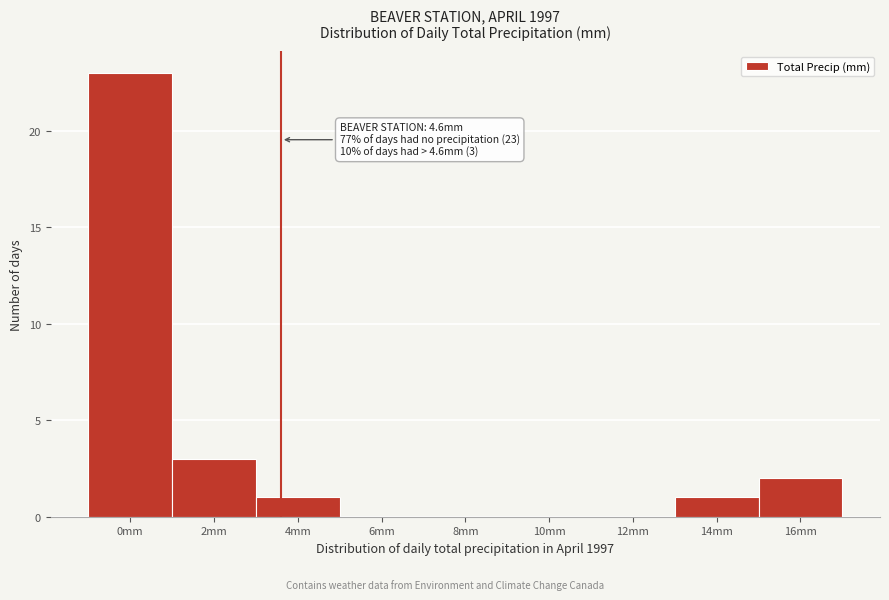

Where is the data nearest to the value 11?

2mm